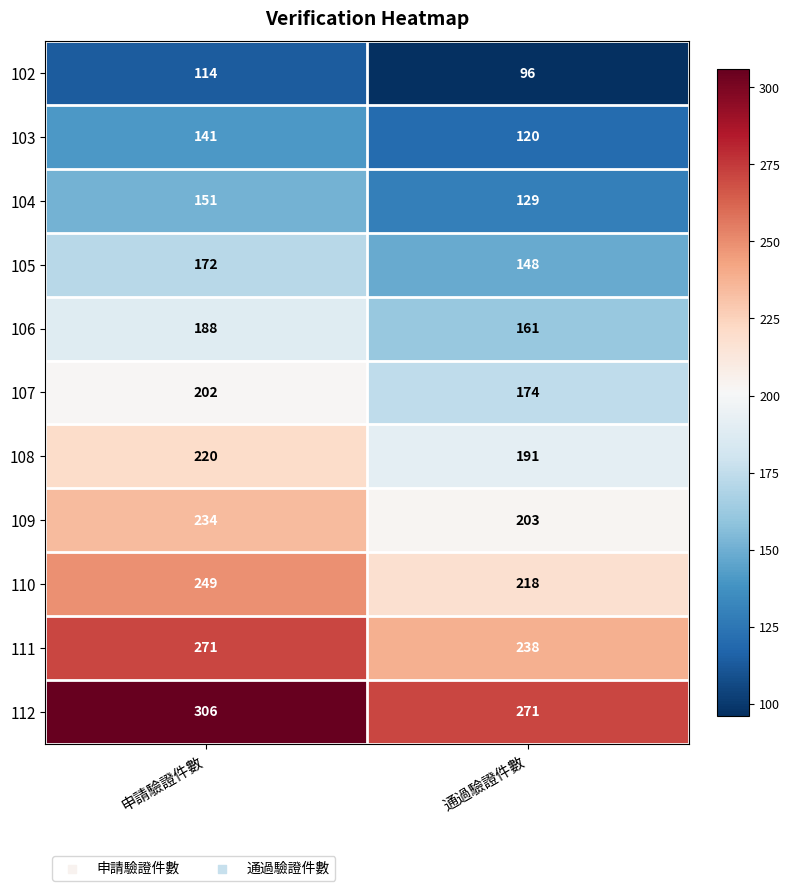

What is the total value across all series at 申請驗證件數?

2248